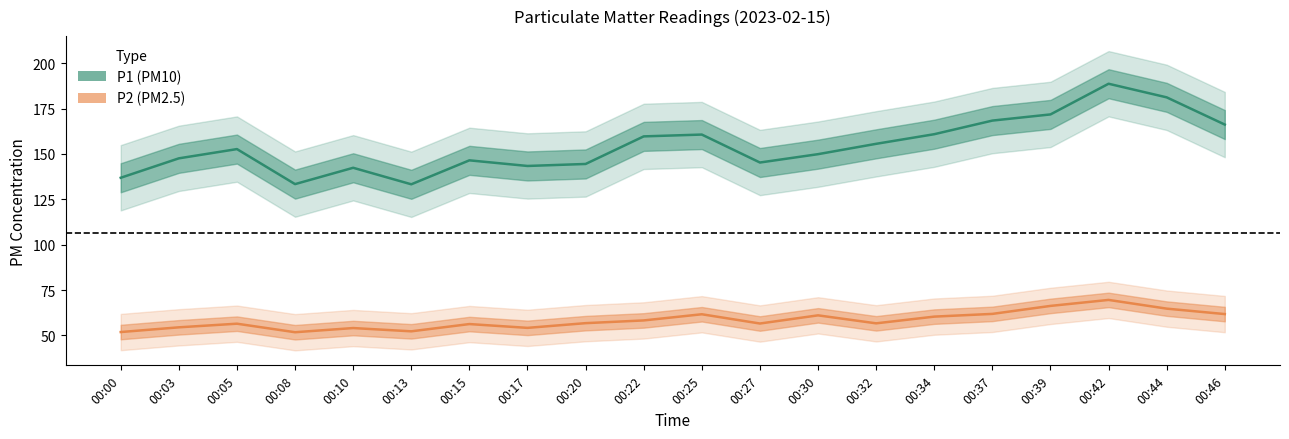

Reading left to right, what are all the values shown in this chart?

P1: 136.9	147.6	152.7	133.4	142.4	133.3	146.5	143.4	144.5	159.7	160.7	145.3	149.9	155.6	160.9	168.4	171.8	188.7	181.2	166.2
P2: 51.9	54.5	56.5	51.8	54.1	52.3	56.3	54.2	56.8	58.3	61.7	56.6	61.1	56.7	60.4	61.9	66.3	69.6	64.8	61.8